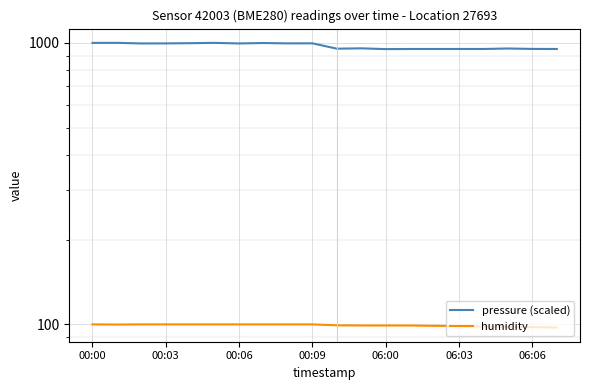

At how many categories does at least one series exceed 686?

20